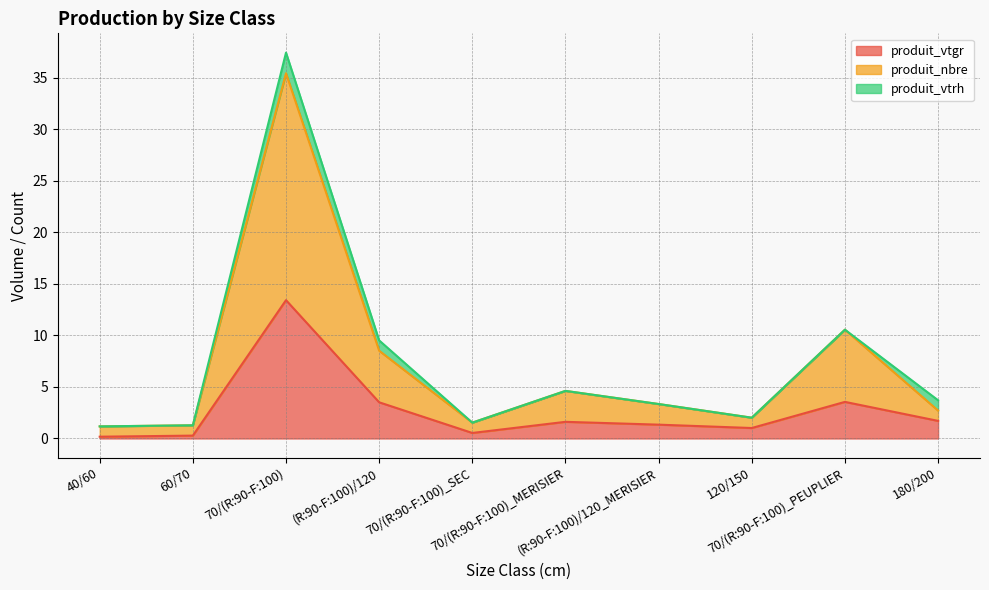

Is it true that produit_nbre equals 8.5 at (R:90-F:100)/120?

True